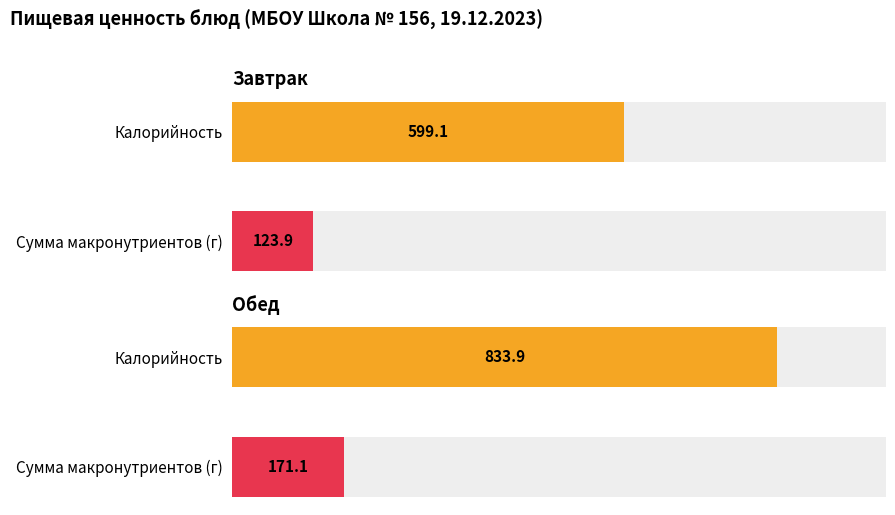

Which has a higher value, Обед or Завтрак?

Обед